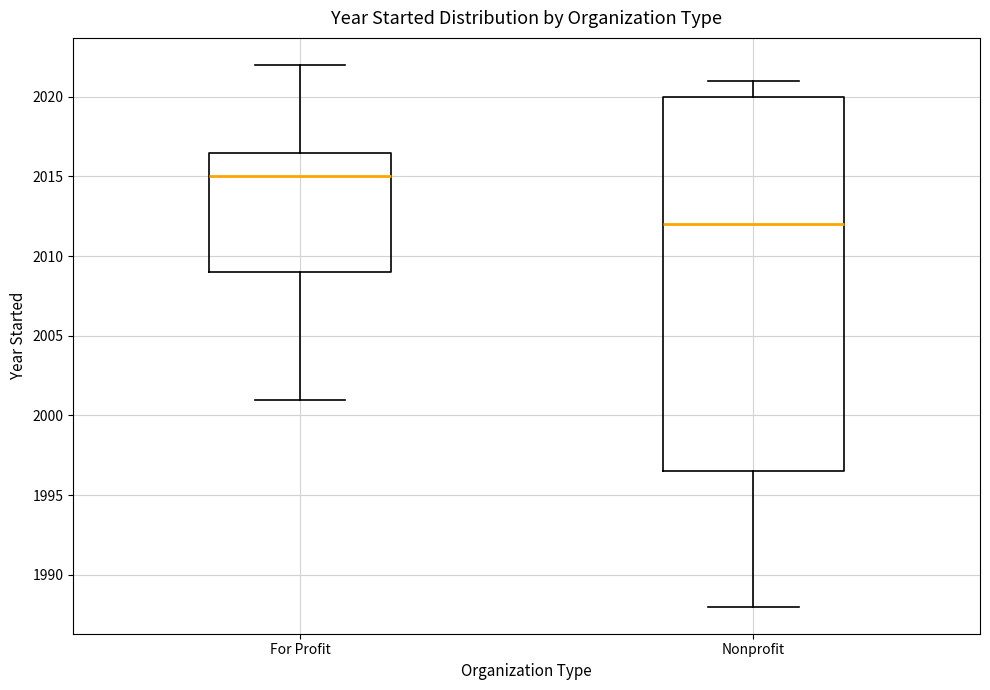

Reading left to right, read every box against the y-axis: the position of its median line, the range the box covers, and the ends of its whiskers. The values are not printed on the chart, so give them approximately, as read against the axis.

For Profit: median 2015.0, box 2009.0 to 2016.5, whiskers 2001.0 to 2022.0
Nonprofit: median 2012.0, box 1996.5 to 2020.0, whiskers 1988.0 to 2021.0